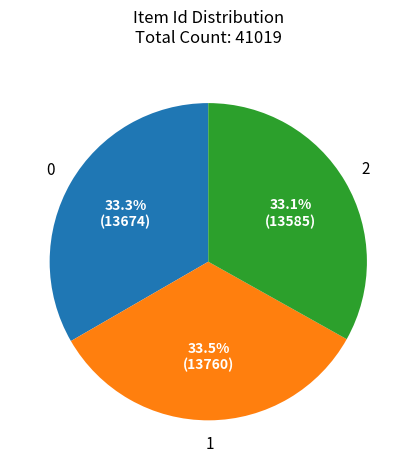

How many slices are in this pie chart?

3